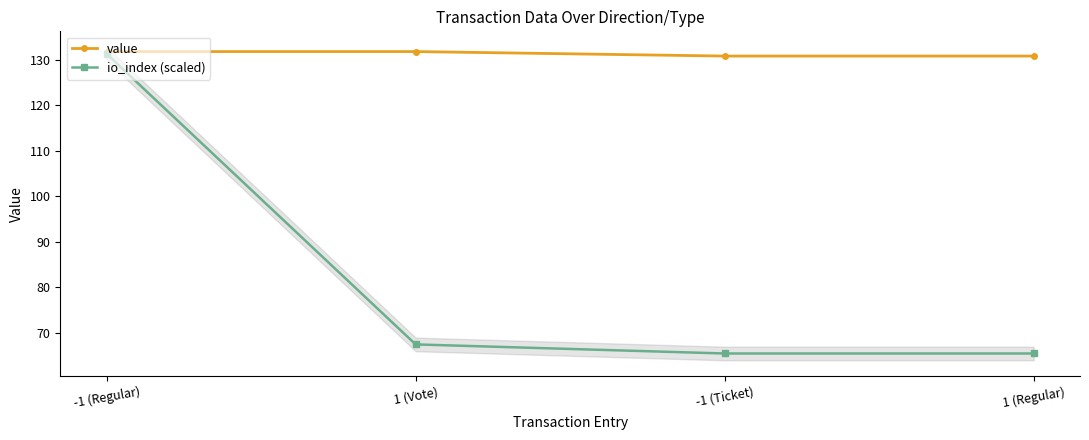

Which series has the largest total across all categories?

value